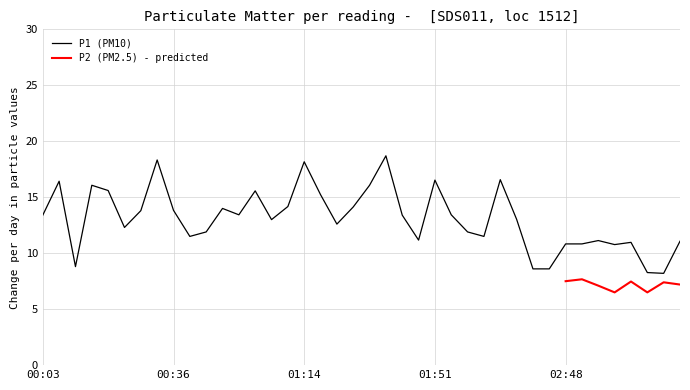

What is the label of the 21st point from the right?

01:26